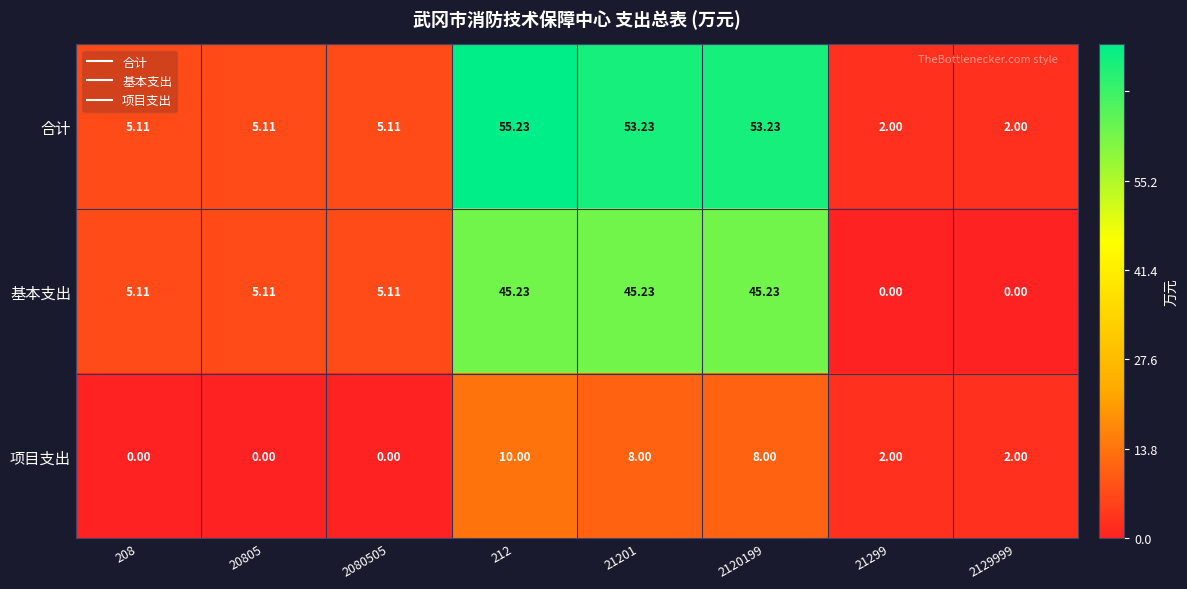

Which series has the largest total across all categories?

合计